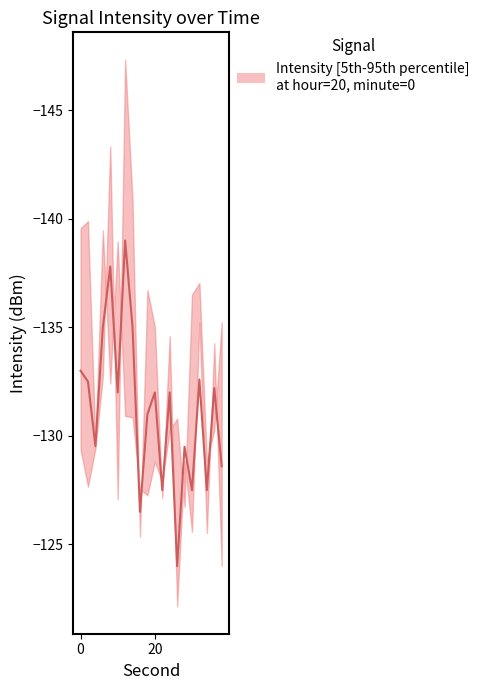

How many points are higher than both their immediate neighbors (excluding endpoints)?

7